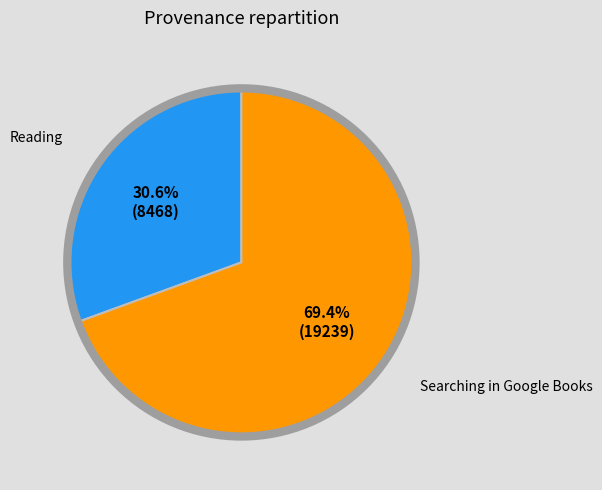

Count the number of slices in the pie.

2